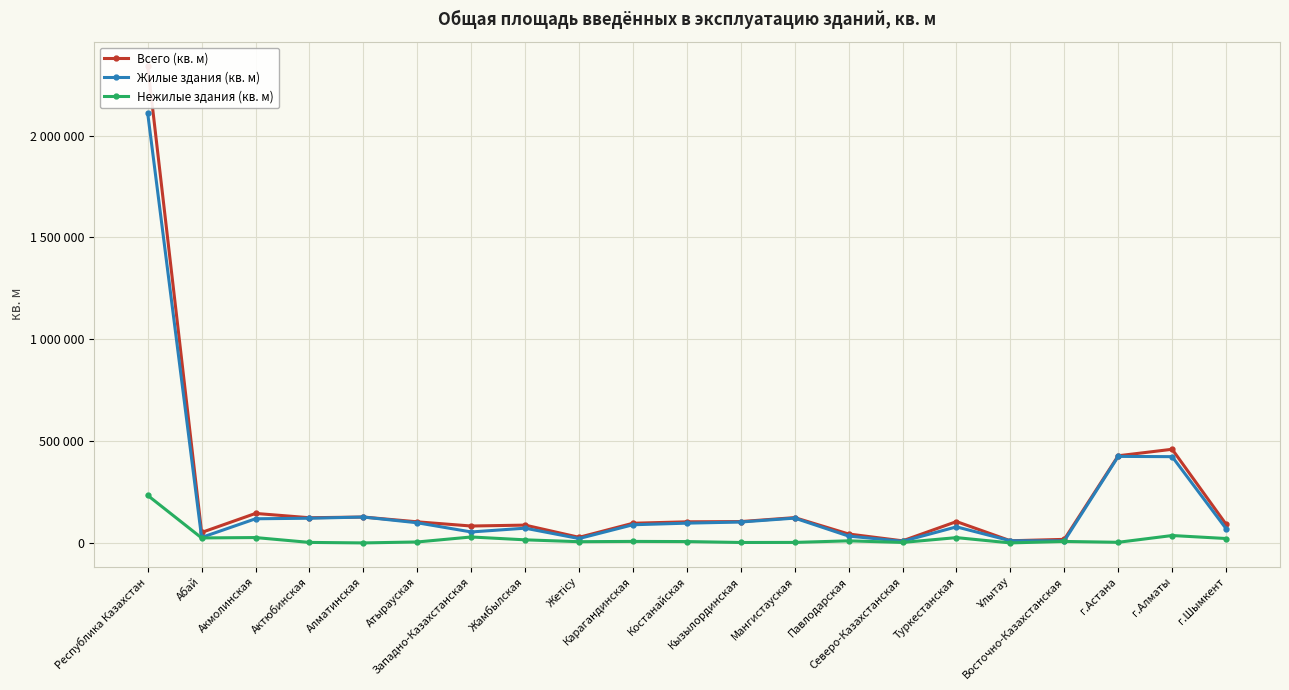

What is the sum of all Нежилые здания (кв. м) values?

466678